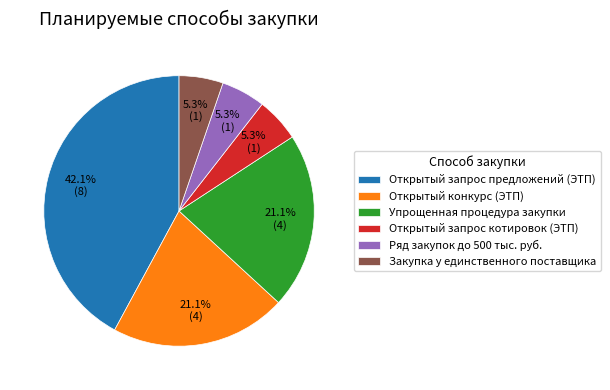

Is Открытый запрос котировок (ЭТП) the majority of the pie?

No